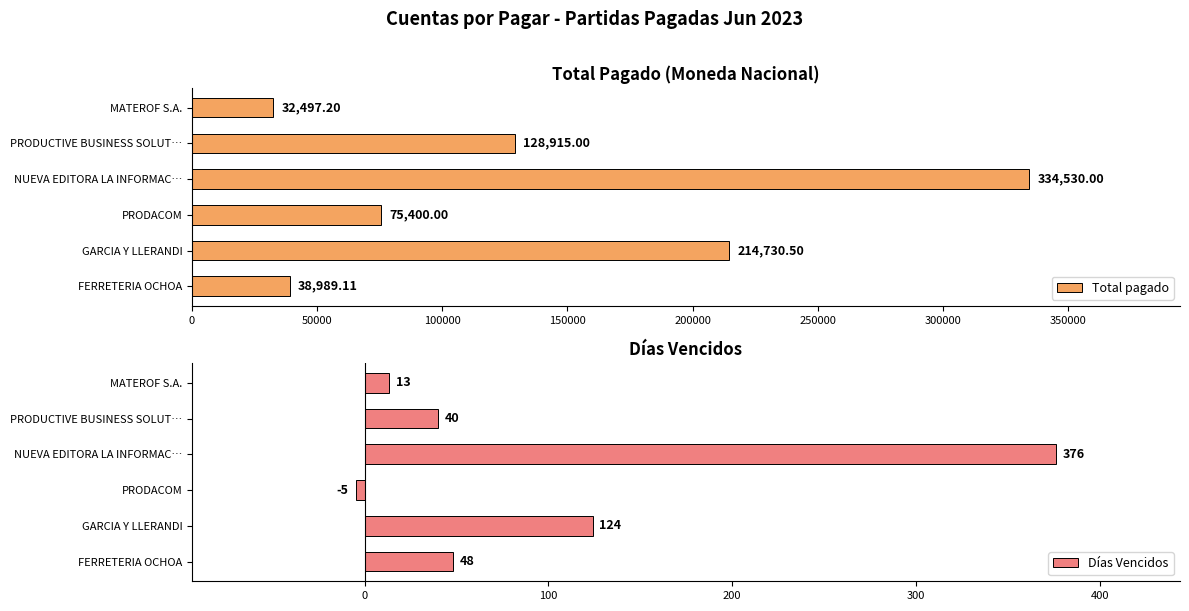

How many distinct data groups are displayed?

2